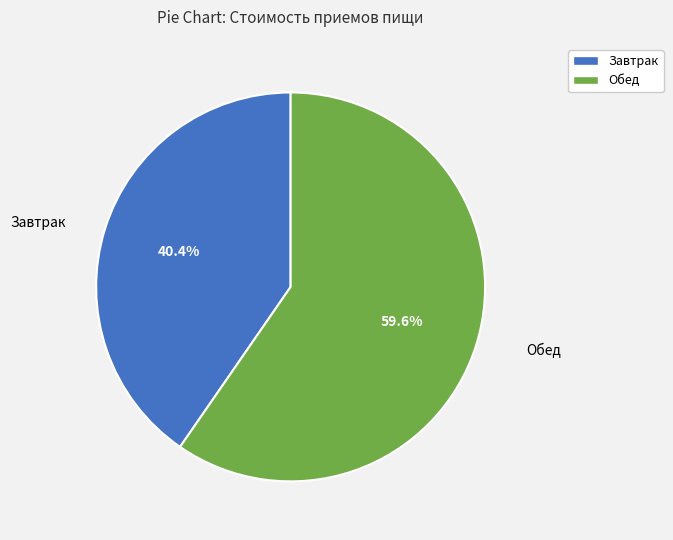

Is there a majority slice in this chart?

Yes